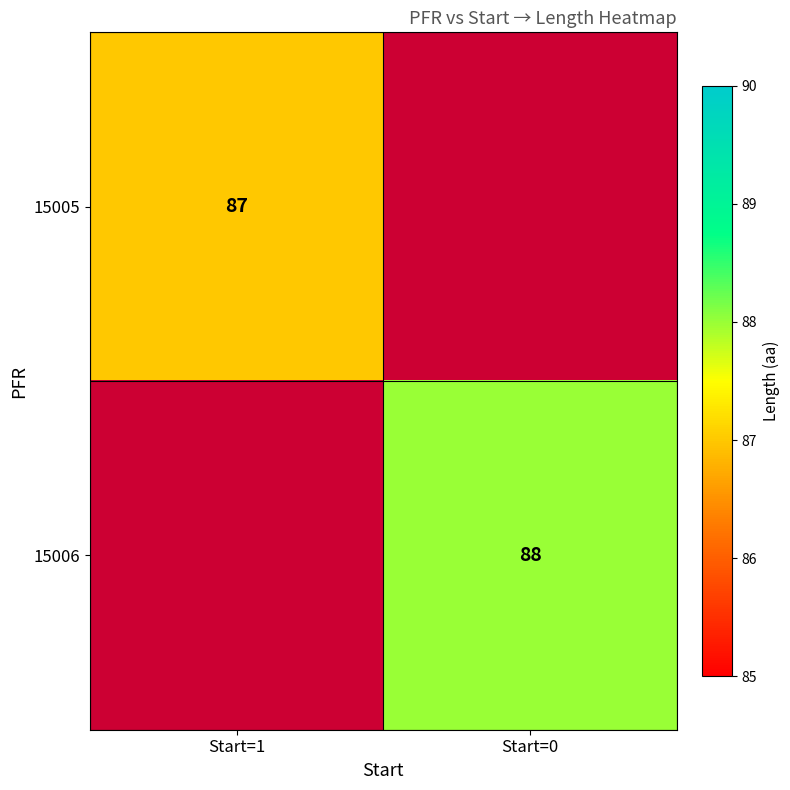

The 15006 series shows 131.2 at Start=0. True or false?

False